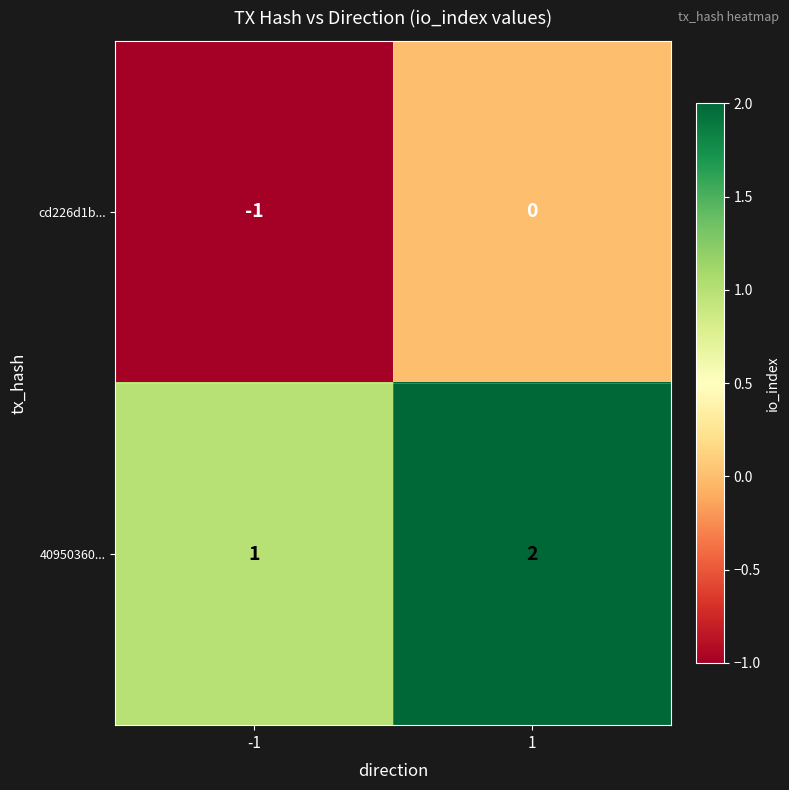

Rank the series by their maximum value, from highest to lowest.

40950360..., cd226d1b...